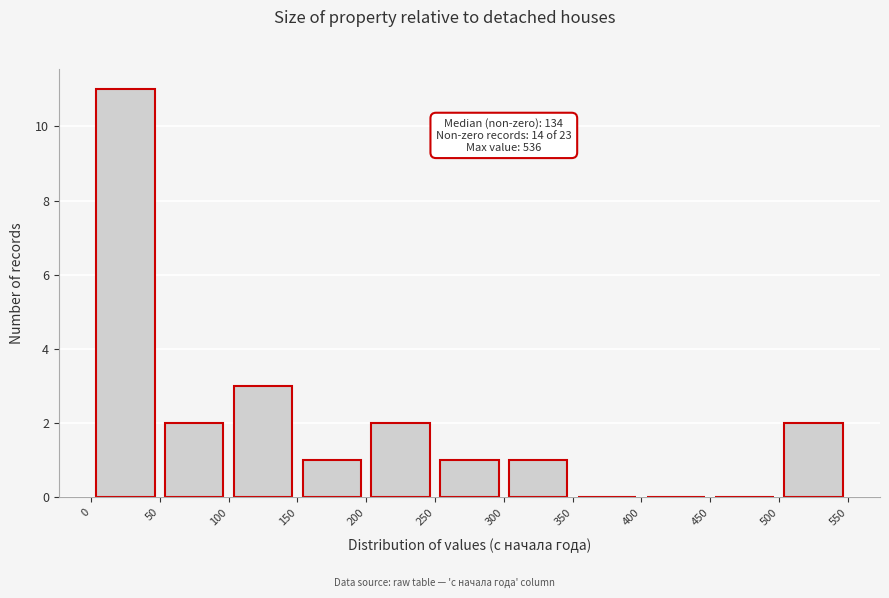

Over which range of the x-axis is the bar tallest?

0 to 50